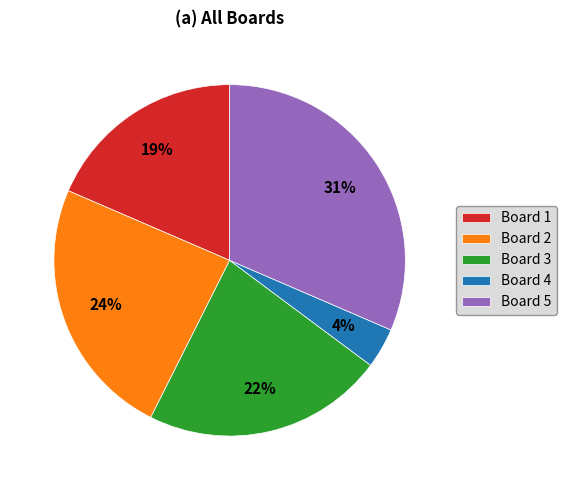

What is the smallest slice in the pie chart?

Board 4